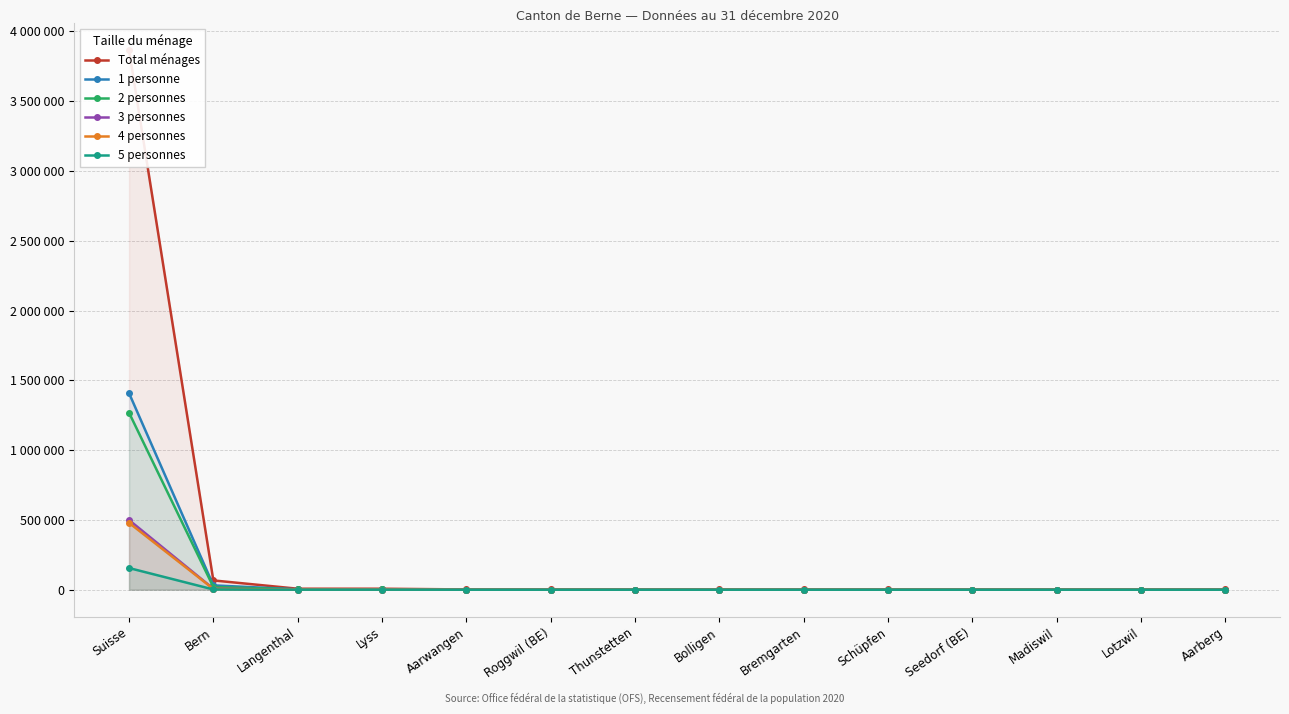

What is the difference between the highest and lowest values at Thunstetten?

1425